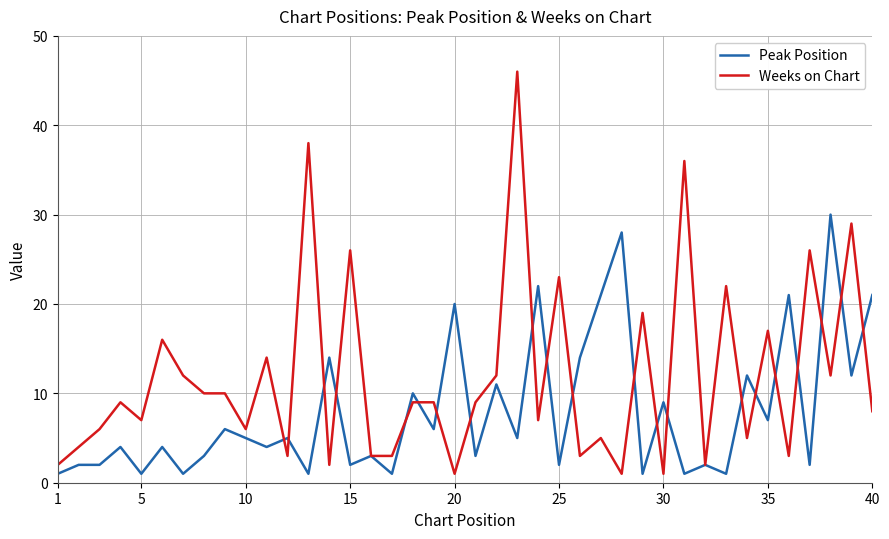

What is the highest value of the Peak Position series?

30